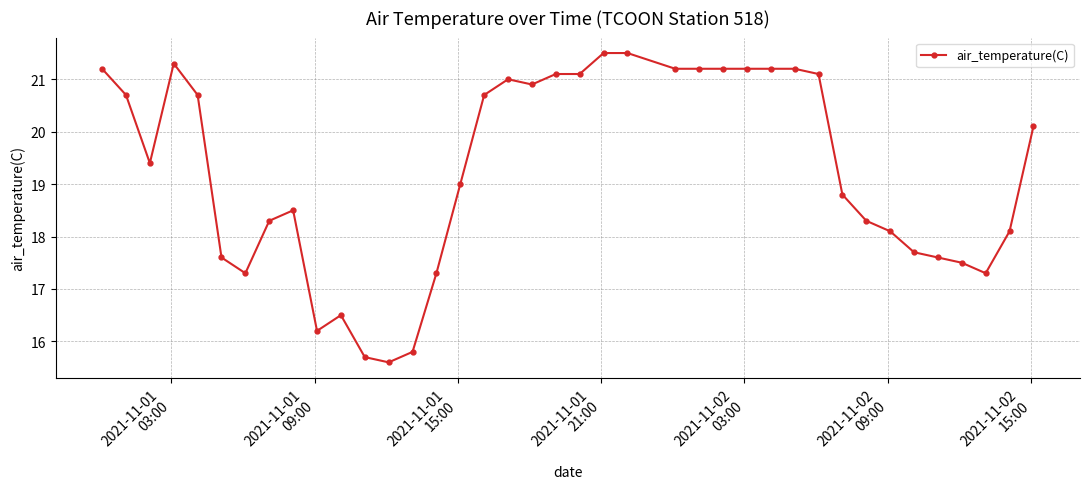

What is the value of the 8th point from the left?

18.3